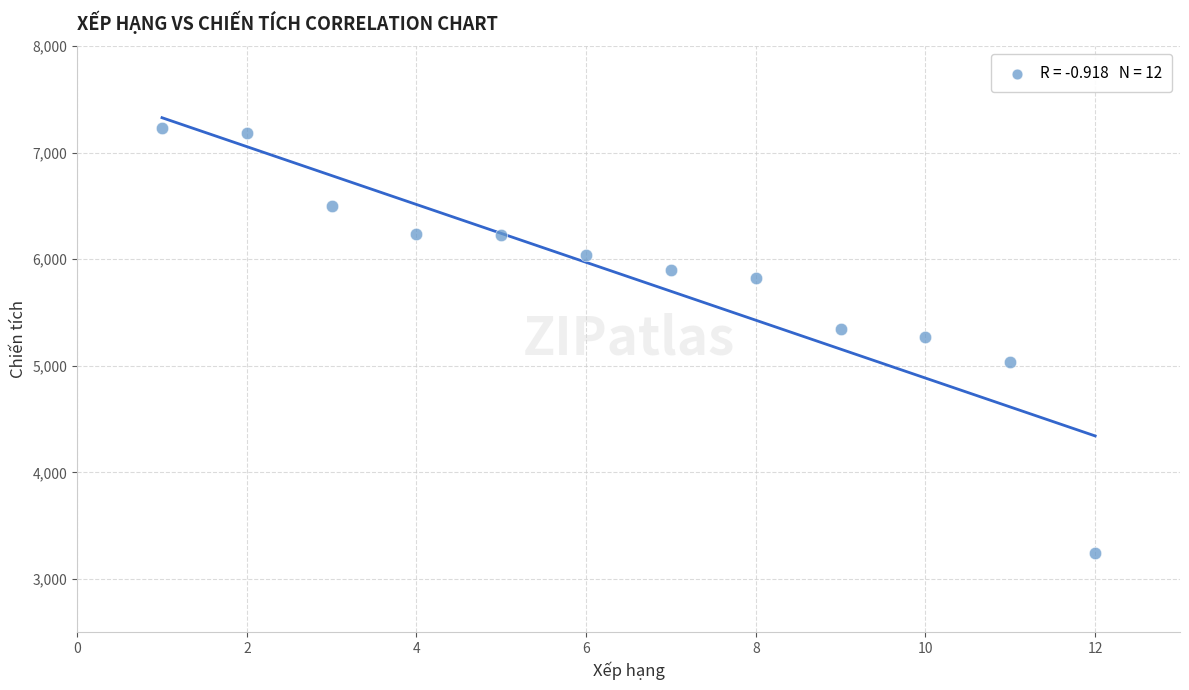

What is the range of X values (max minus min)?

11